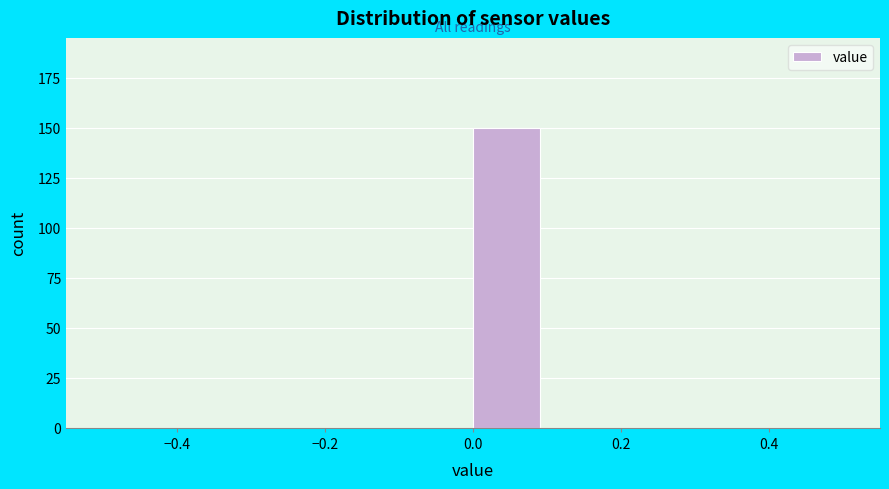

What is the height of the bar covering 0.0 to 0.1 on the x-axis? The values are not printed on the chart, so give them approximately, as read against the axis.

150